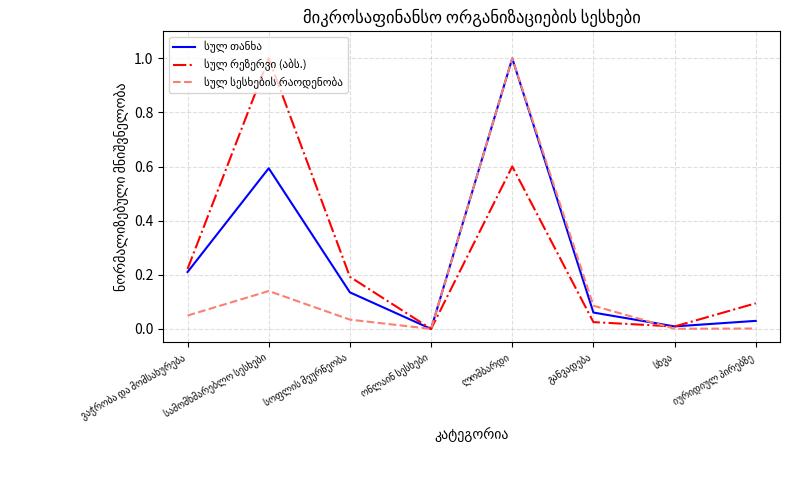

Reading right to left, extract all data points from this chart.

სულ თანხა: 0.0	0.0	0.1	1.0	0.0	0.1	0.6	0.2
სულ რეზერვი (აბს.): 0.1	0.0	0.0	0.6	0.0	0.2	1.0	0.2
სულ სესხების რაოდენობა: 0.0	0.0	0.1	1.0	0.0	0.0	0.1	0.0